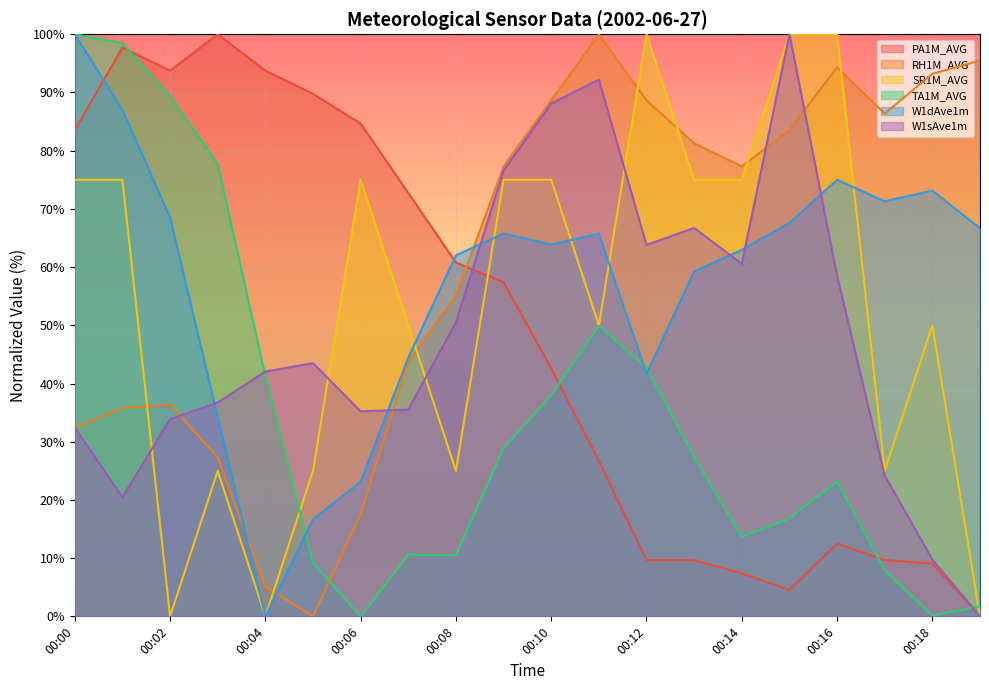

Is the value of SR1M_AVG at 00:02 greater than the value of PA1M_AVG at 00:11?

No